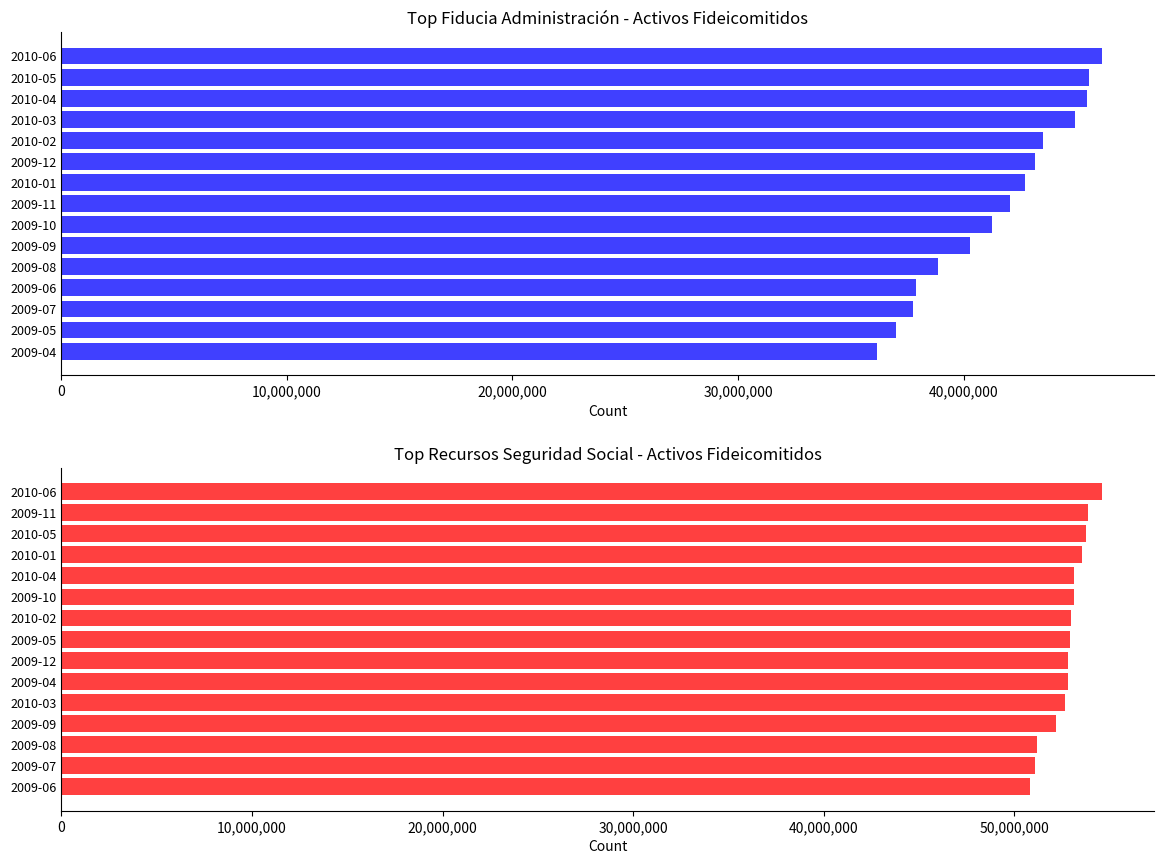

What is the difference between the second highest and minimum values in the Recursos Seguridad Social series?

3083292.9